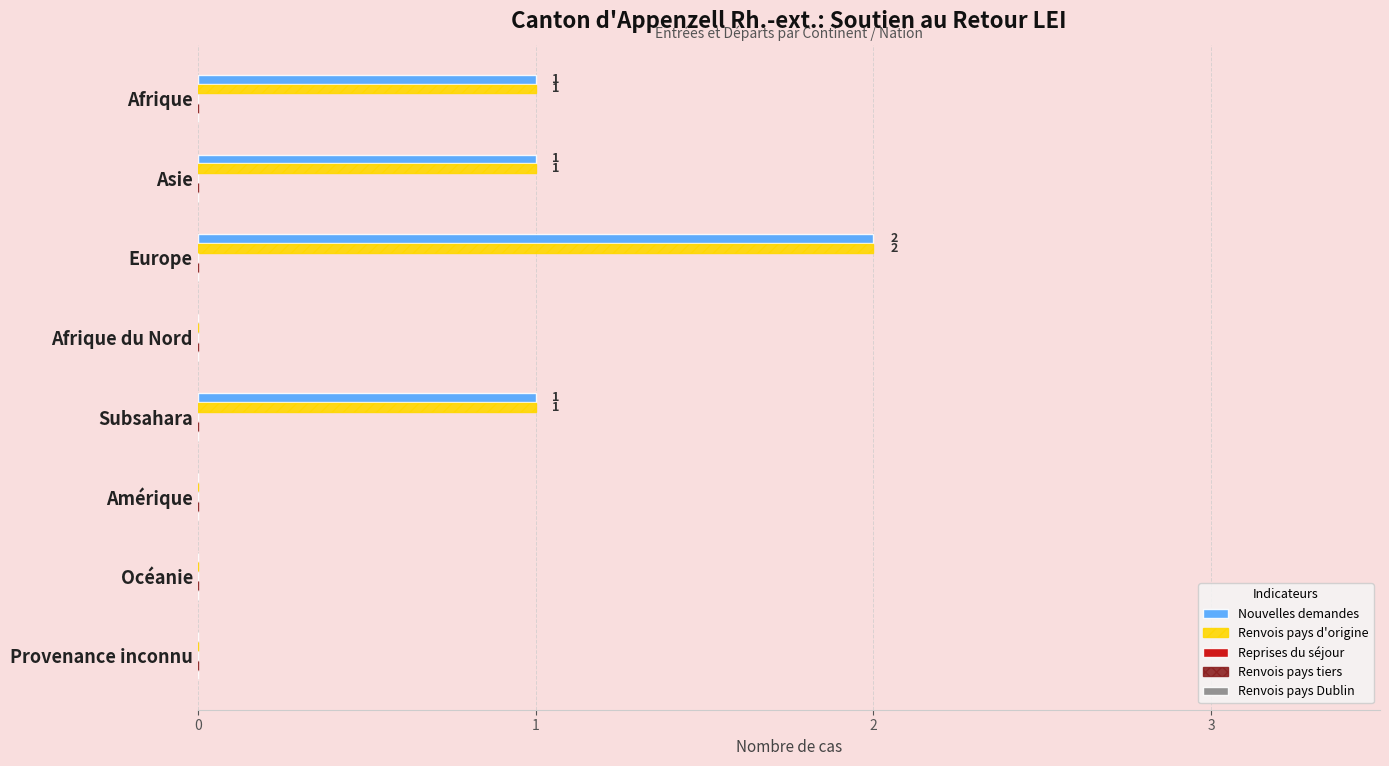

Is it true that Nouvelles demandes equals 0 at Provenance inconnu?

True